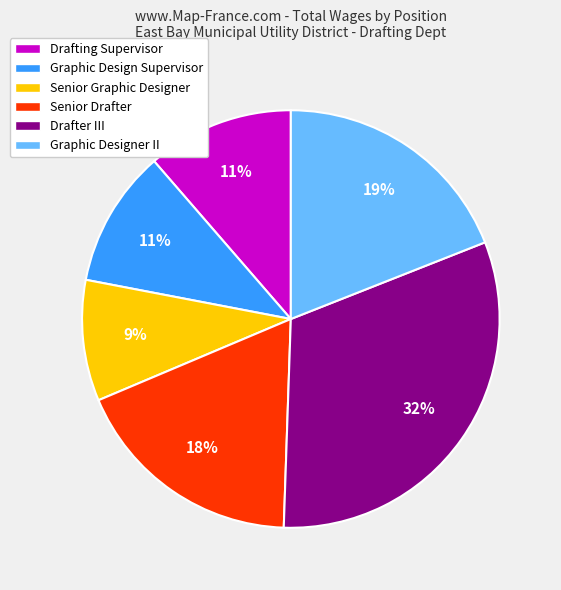

The Senior Graphic Designer slice represents 24% of the pie. True or false?

False